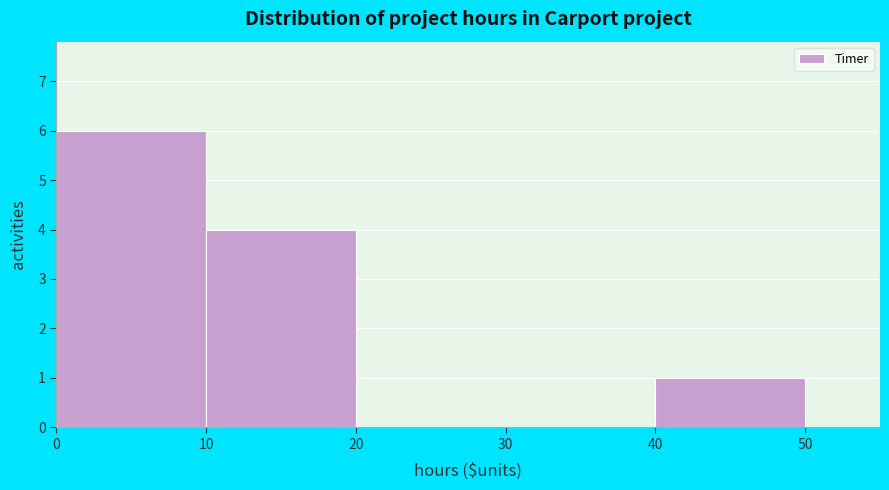

What is the height of the bar covering 40 to 50 on the x-axis? The values are not printed on the chart, so give them approximately, as read against the axis.

1